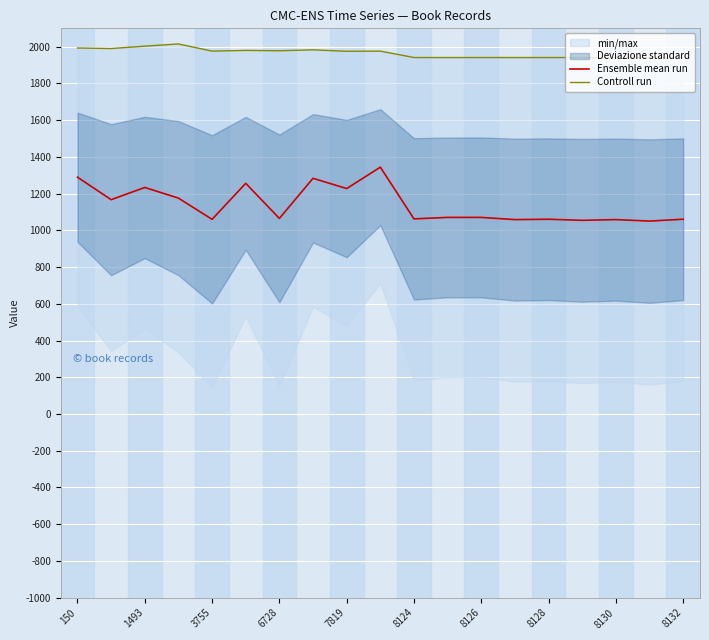

Count the number of categories in the chart.

19